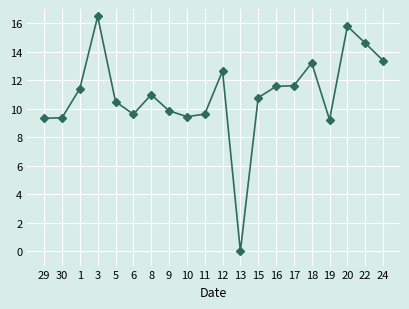

At which label does the data first exceed 10?

1